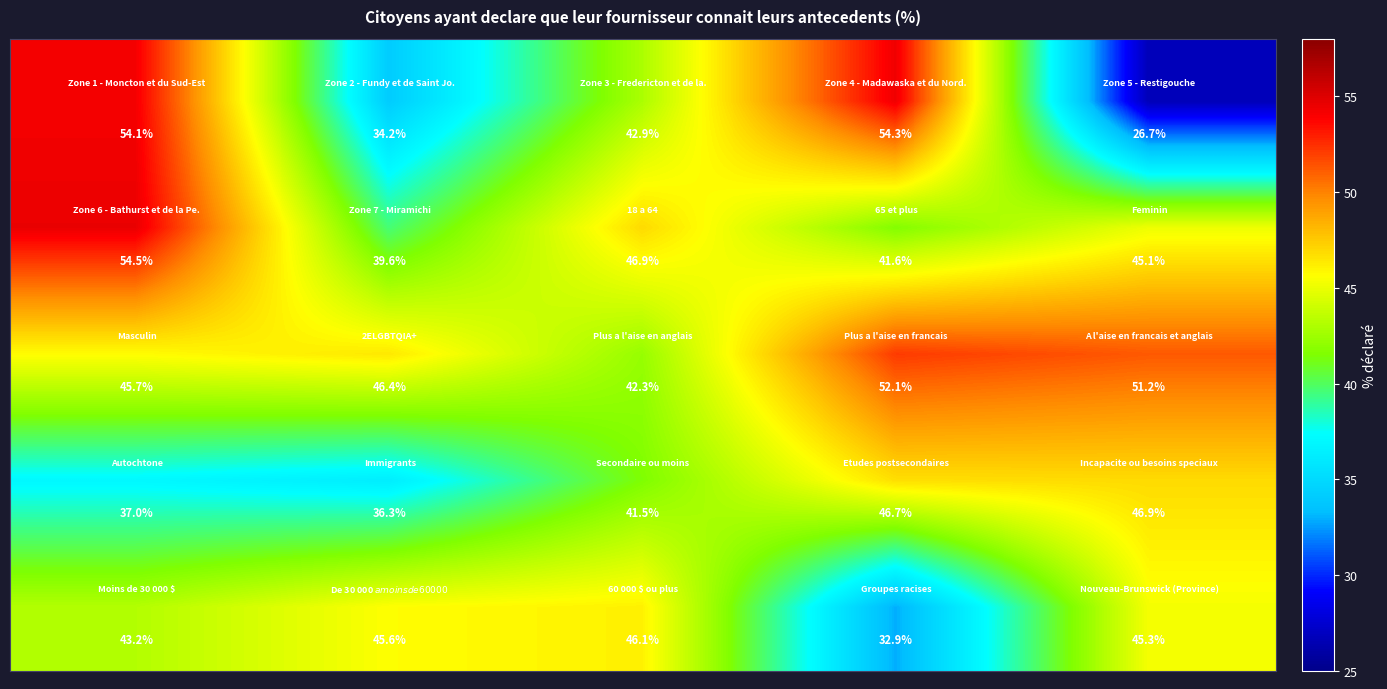

At how many categories does at least one series exceed 35?

5